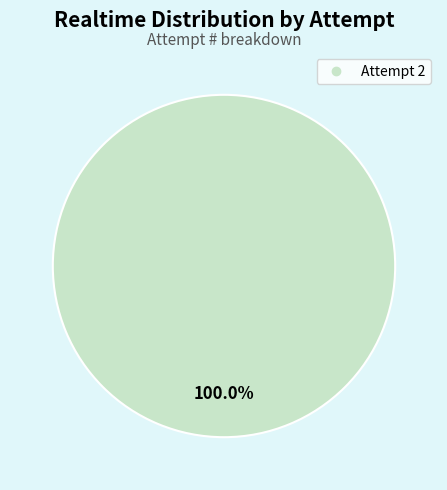

Does any single category account for the majority?

Yes